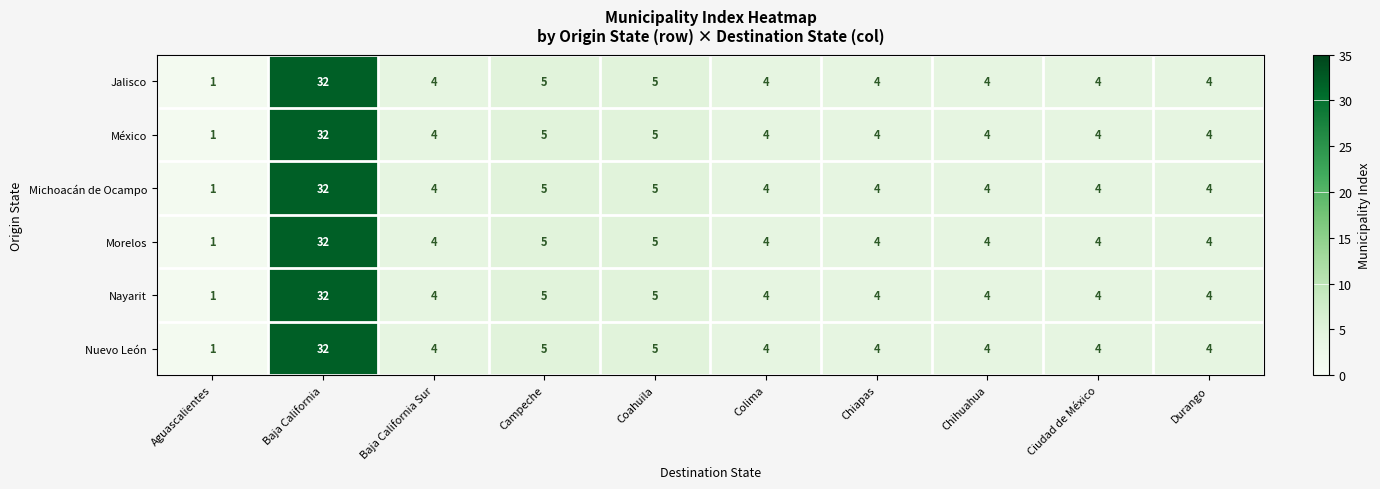

The Nayarit series shows 4 at Ciudad de México. True or false?

True